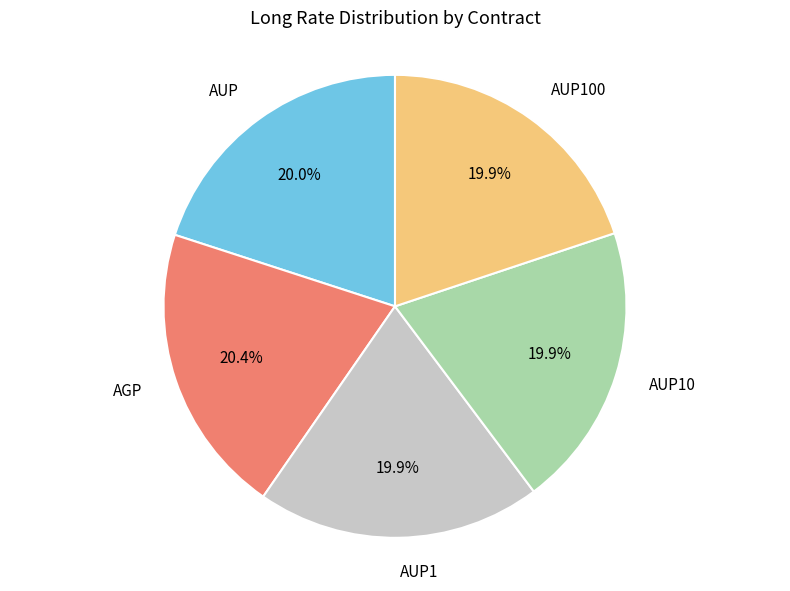

Is there any slice that represents more than half of the pie?

No